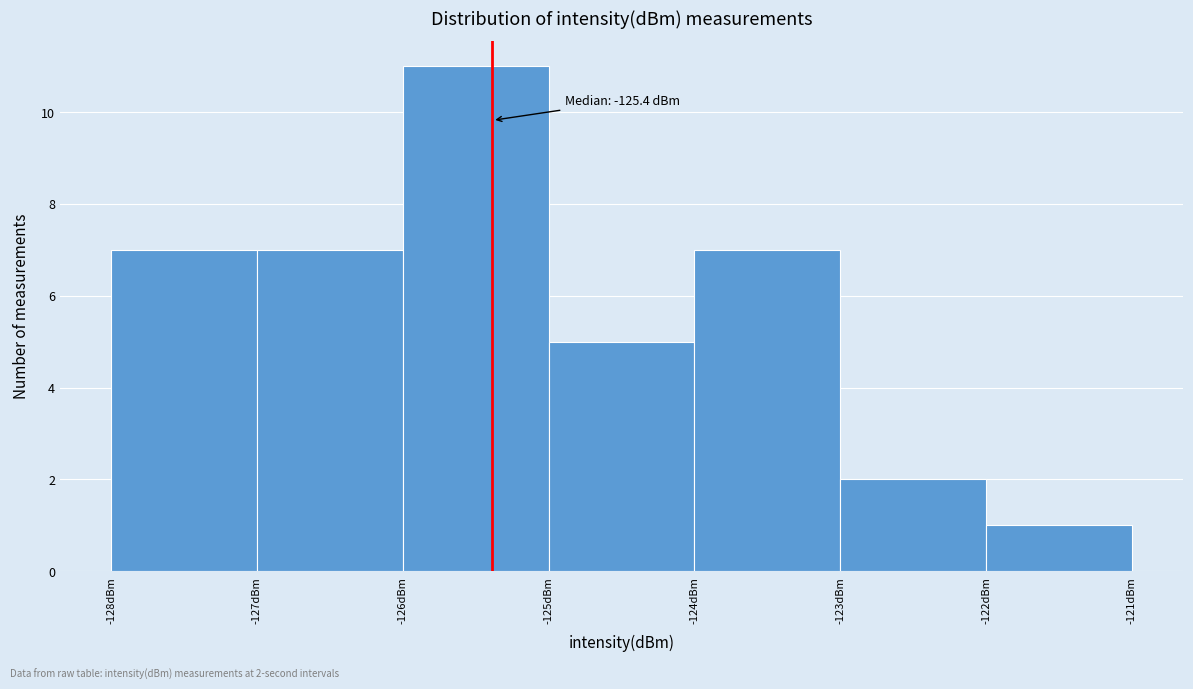

Which range on the x-axis has the tallest bar?

-126 to -125